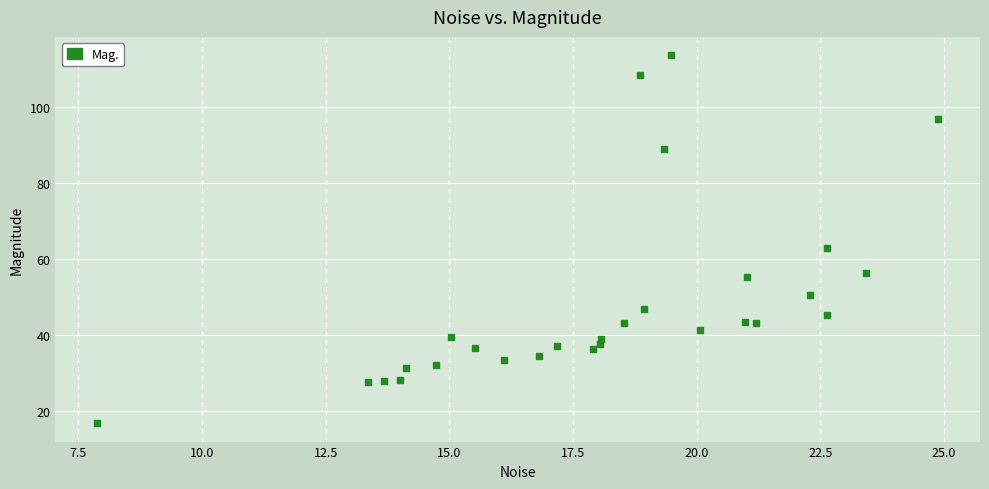

What Y value in the scatter plot is closest to 65?

63.0